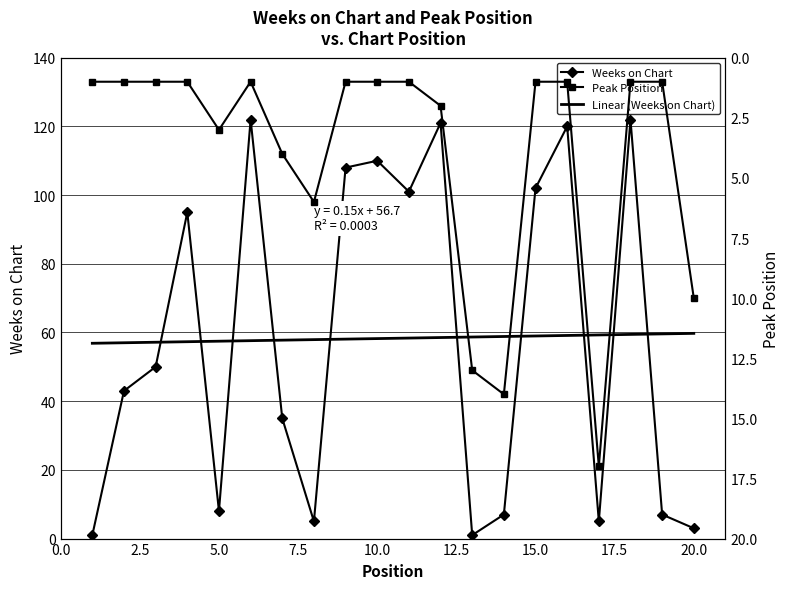

True or false: Weeks on Chart has more than 0 interior local peaks.

True